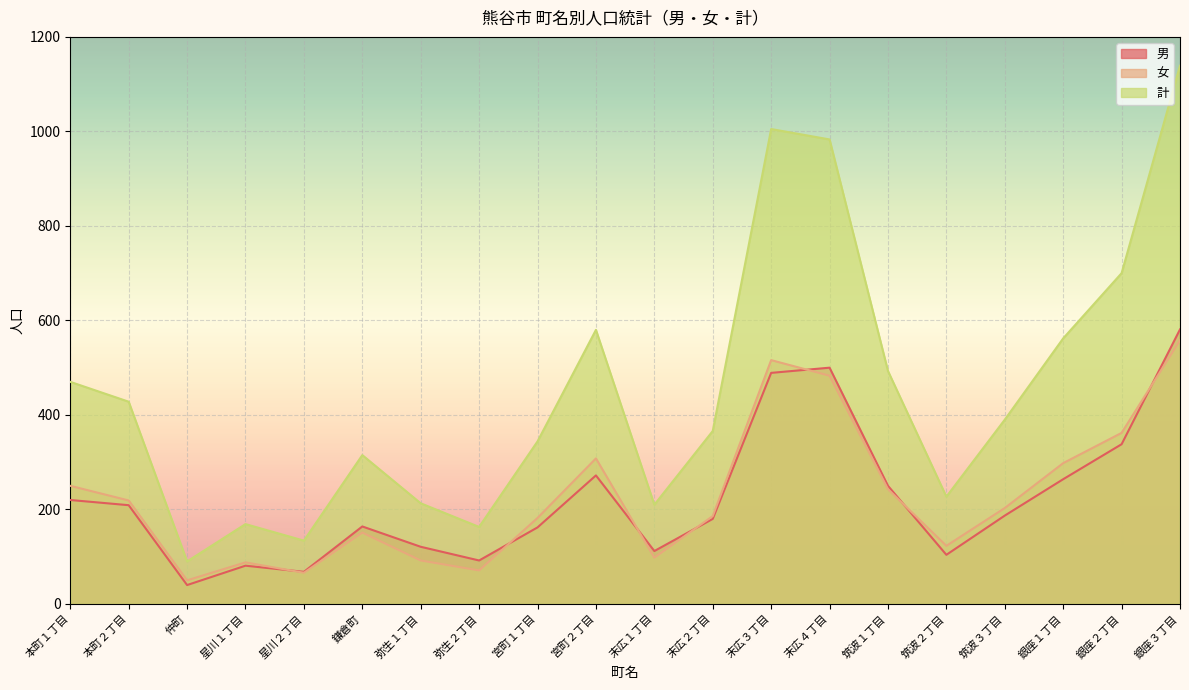

Reading right to left, list all the values displayed in this chart.

男: 581	338	264	187	104	250	500	489	180	112	272	162	92	121	164	68	81	40	209	220
女: 558	362	298	203	123	243	483	516	186	98	308	182	71	92	151	66	88	50	219	250
計: 1139	700	562	390	227	493	983	1005	366	210	580	344	163	213	315	134	169	90	428	470